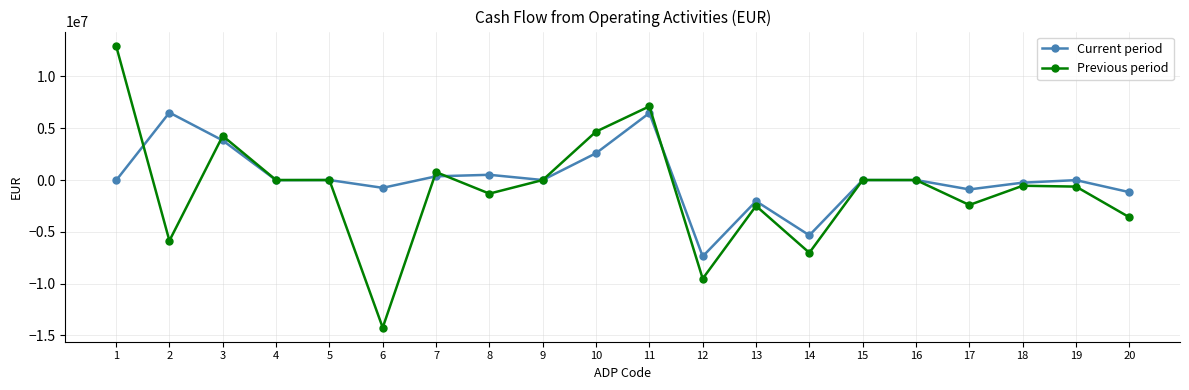

How many lines are shown in the chart?

2